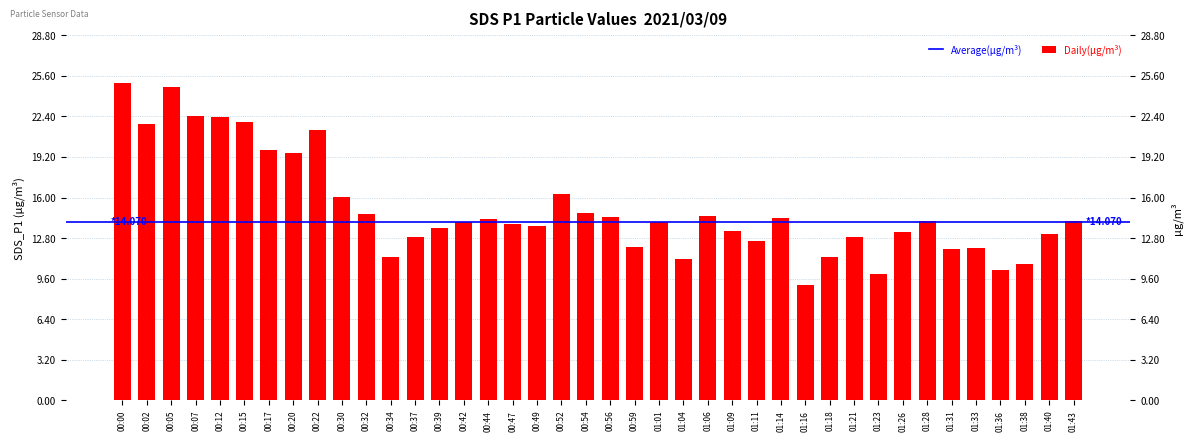

What is the ratio of the value at 01:36 to the value at 01:16?

1.1